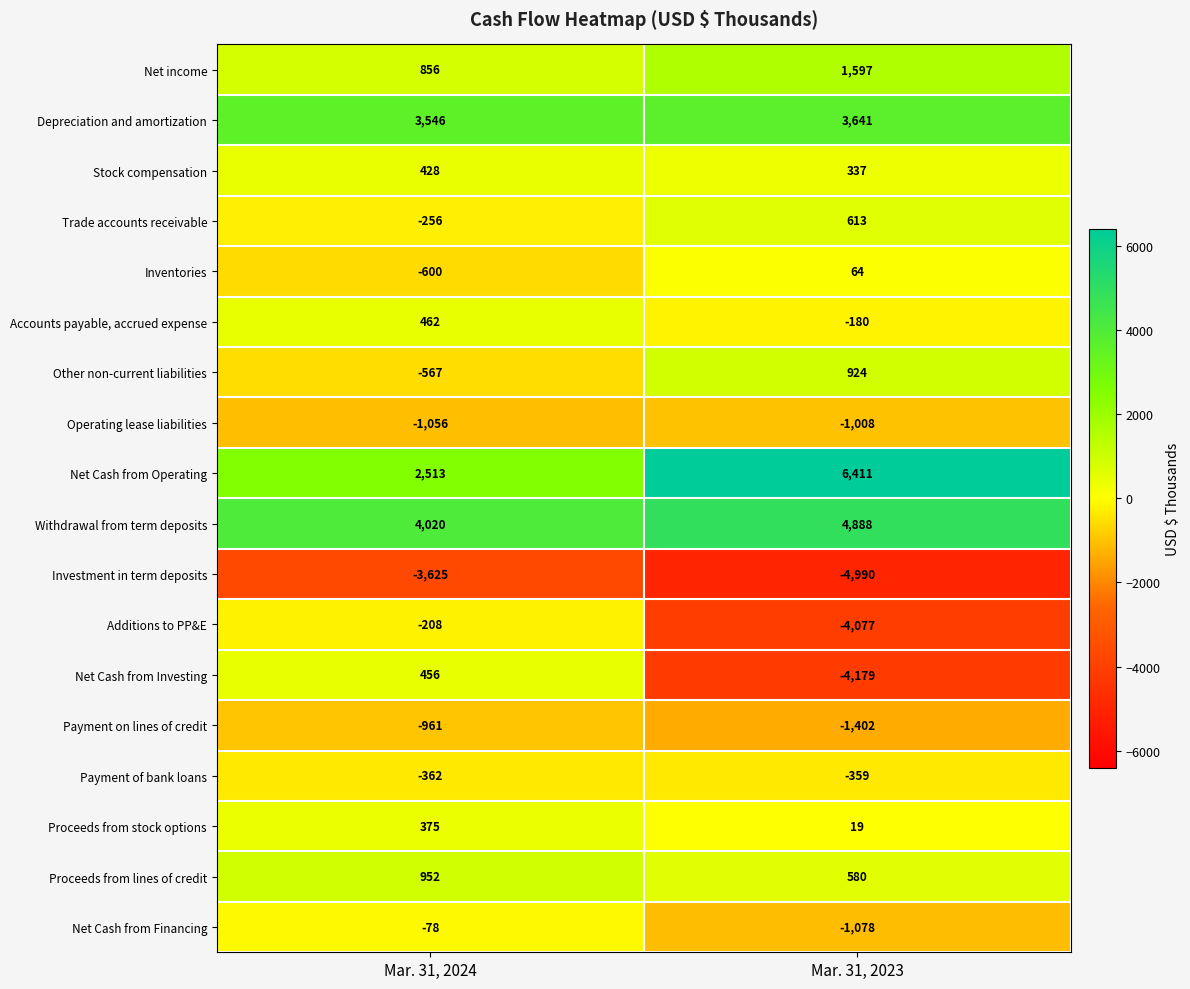

How many categories are shown in the chart?

2